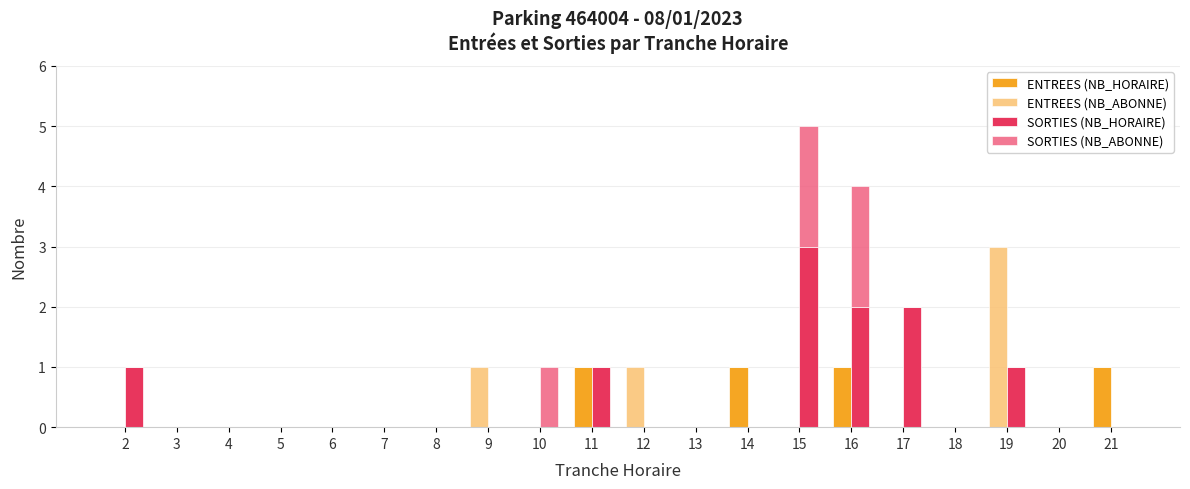

Does the chart contain any negative values?

No